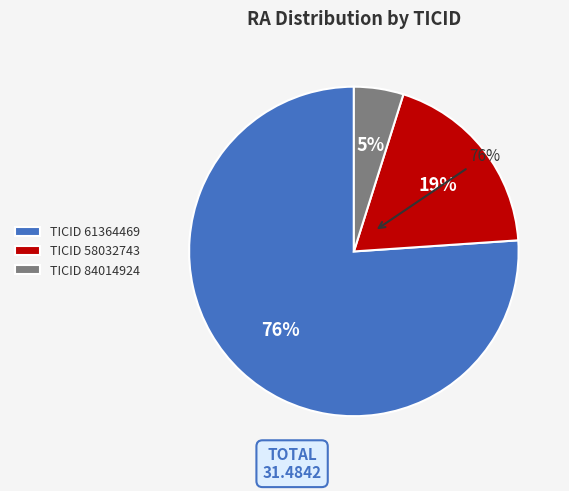

Which slice represents more than half of the pie?

TICID 61364469